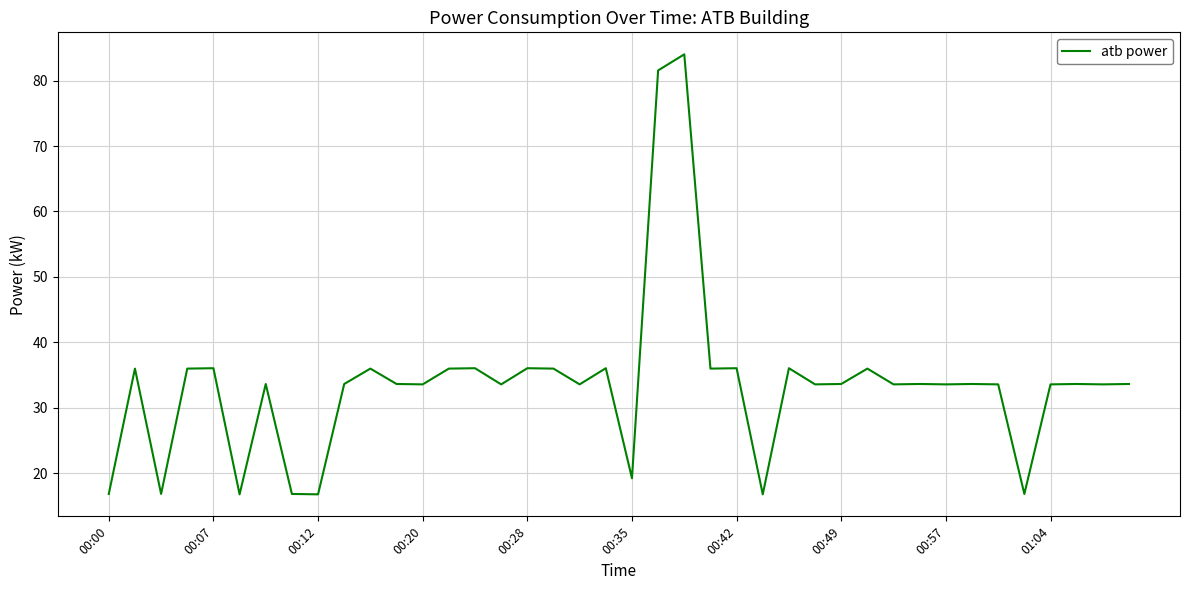

Is this an area chart (filled region under the line)?

No